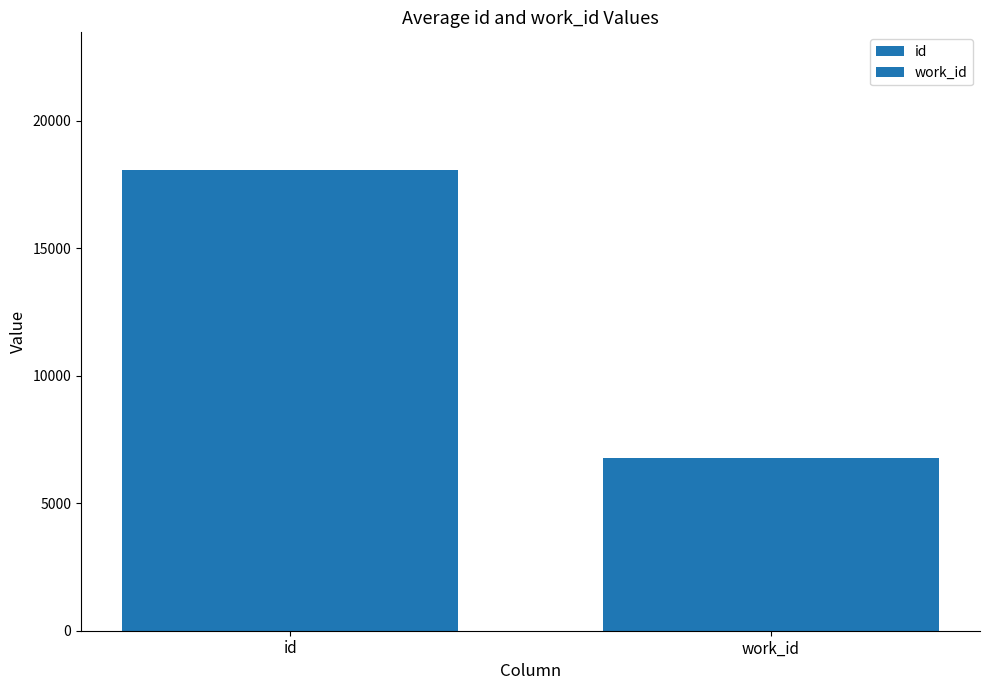

List the series in order of their overall mean, highest first.

id, work_id